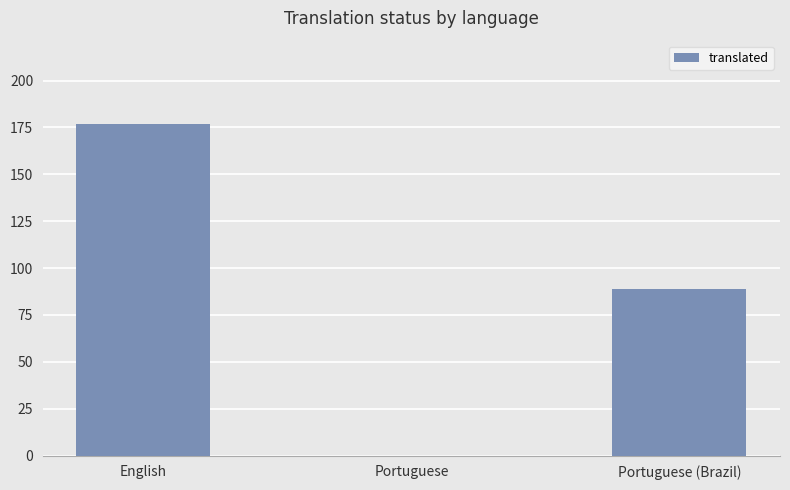

What is the greatest value displayed?

177